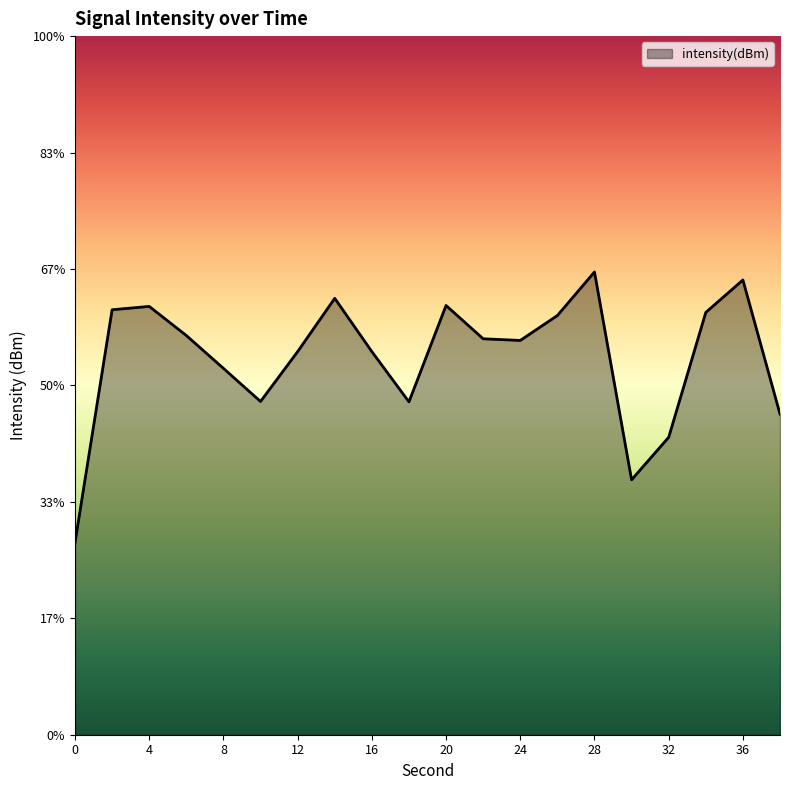

How many data points does each series have?

20